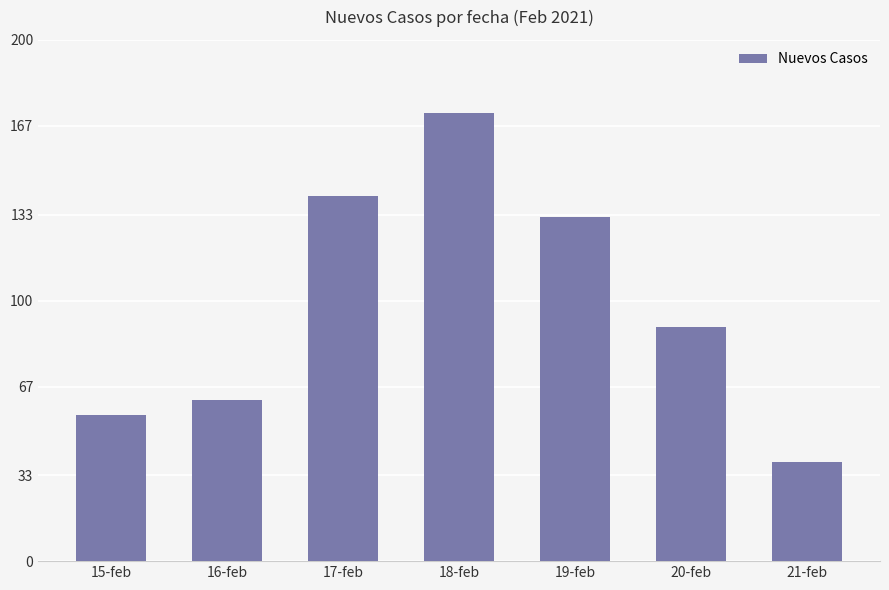

What is the average value?

99